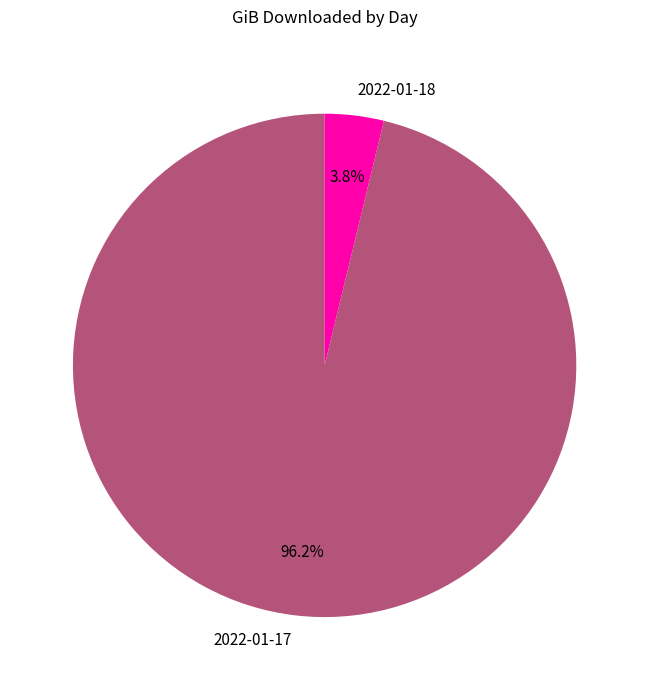

What percentage is the 2022-01-18 slice, to the nearest percent?

4%